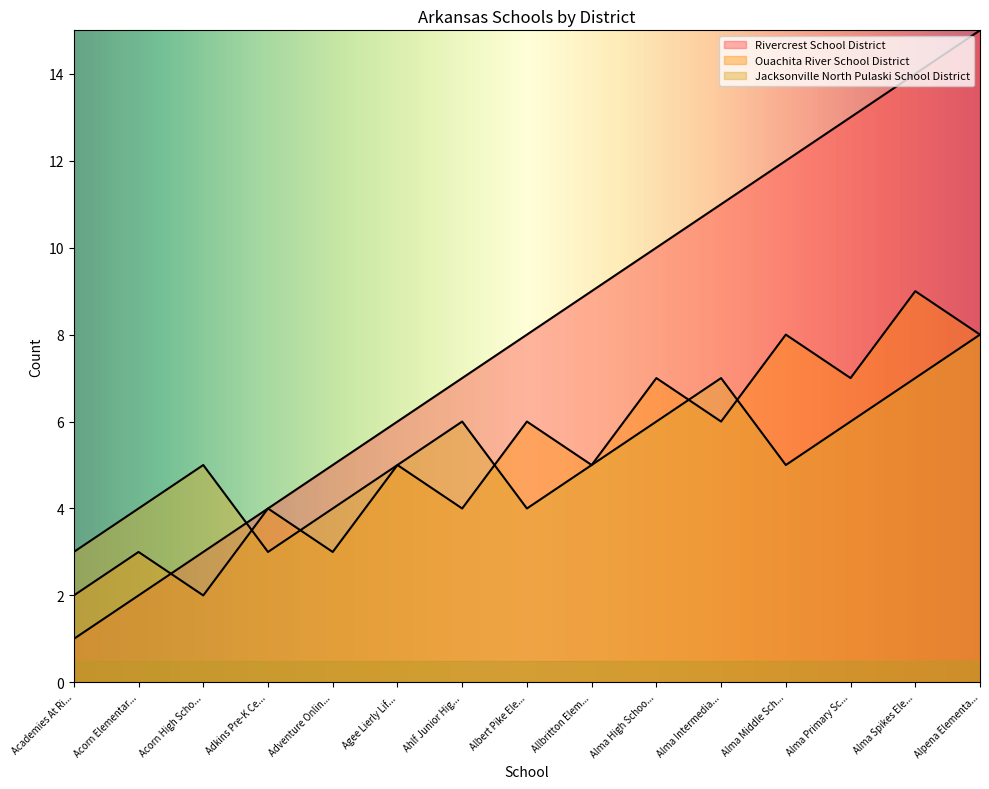

Where is Ouachita River School District nearest to the value 5?

Agee Lierly Lif...